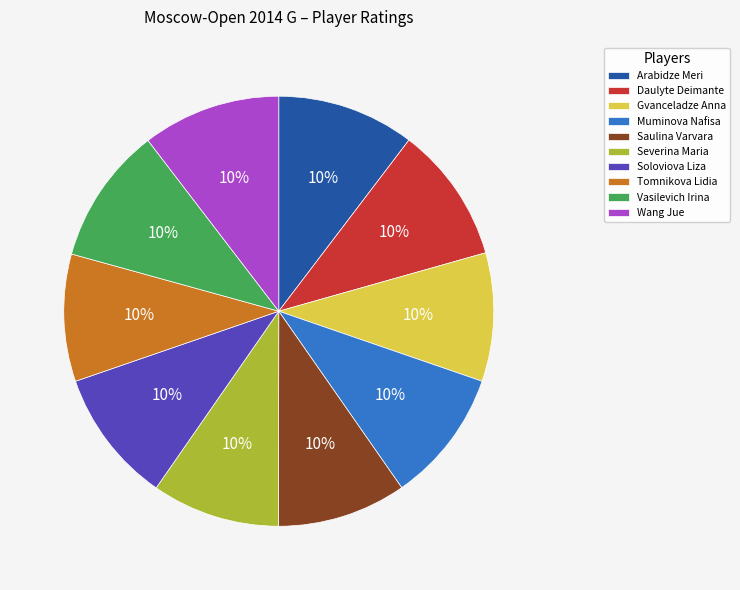

How many segments does this pie chart have?

10